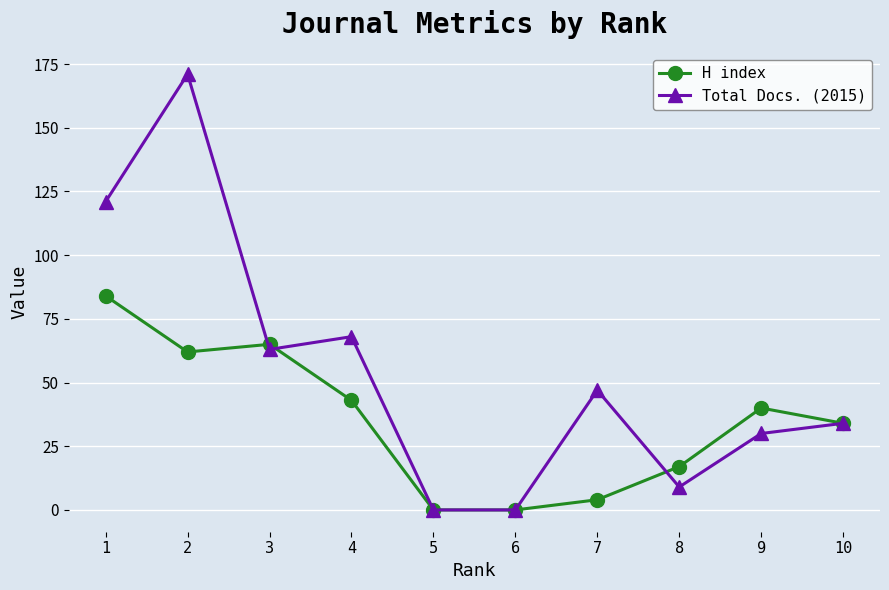

Which series has the largest total across all categories?

Total Docs. (2015)